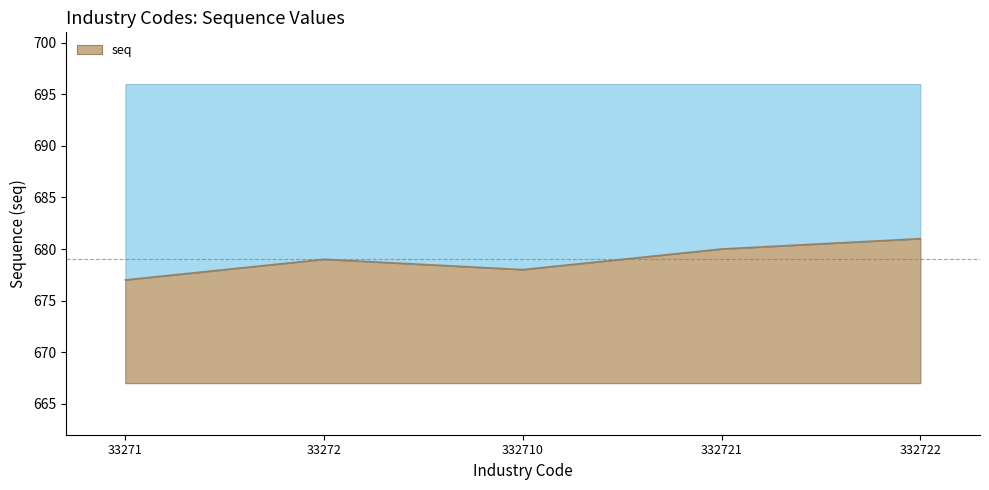

List the labels in order of value, smallest first.

33271, 332710, 33272, 332721, 332722